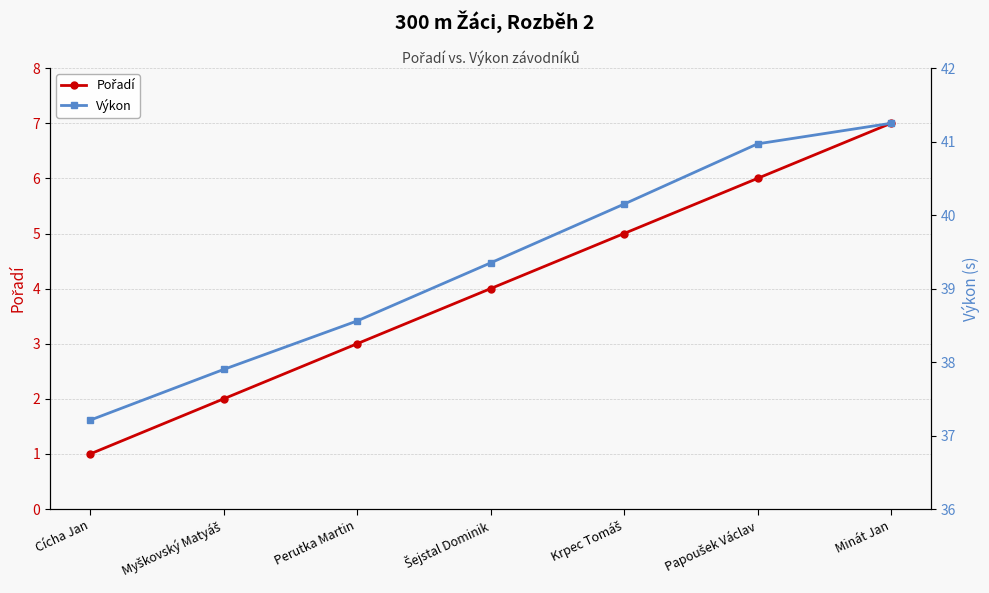

What is the value of the Pořadí point at the 5th from the left?

5.0